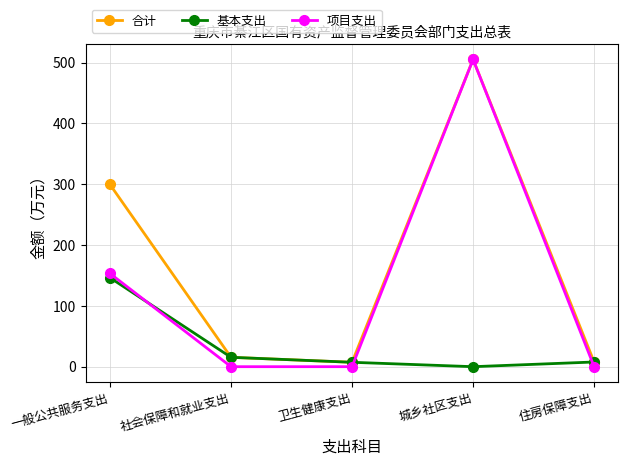

What is the label of the 3rd point from the right?

卫生健康支出